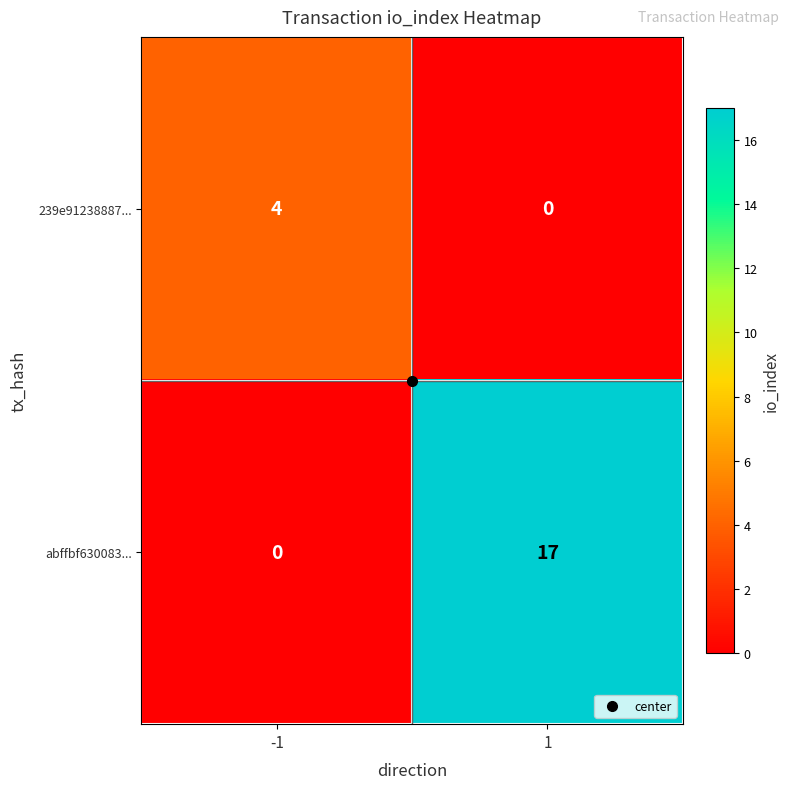

What is the greatest value displayed?

17